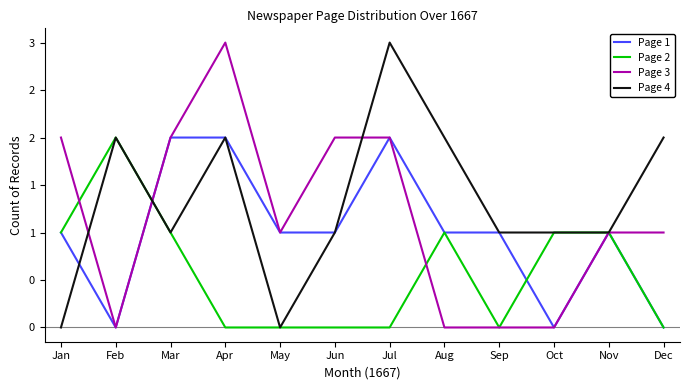

What are all the series names shown in the legend?

Page 1, Page 2, Page 3, Page 4